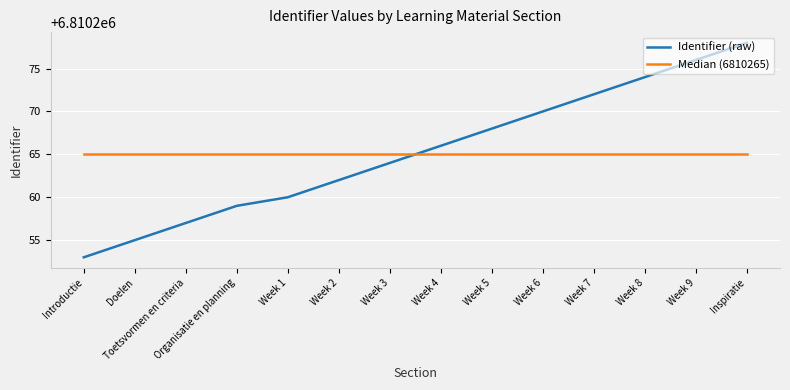

Does the chart have visible grid lines?

Yes